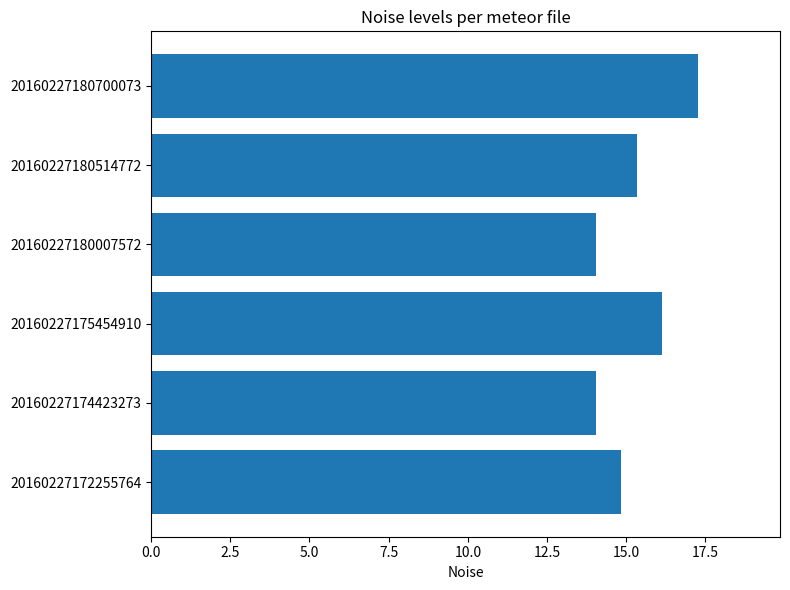

Between 20160227180700073 and 20160227172255764, which is larger?

20160227180700073